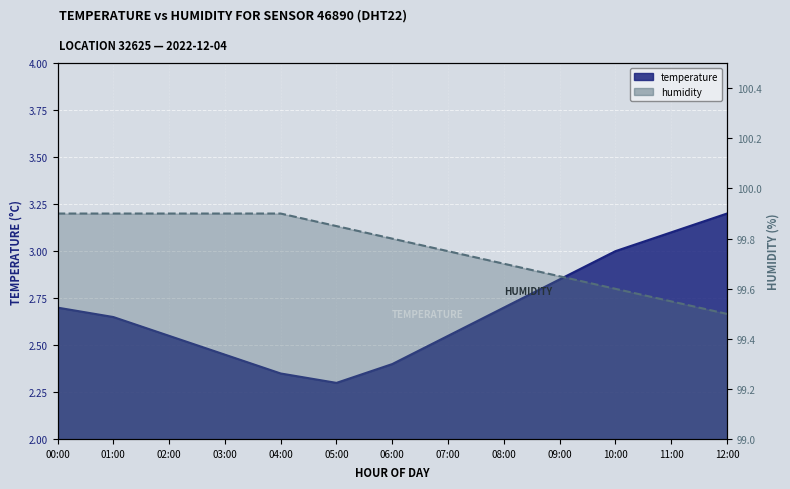

True or false: humidity has a value of 99.9 at 04:00.

True